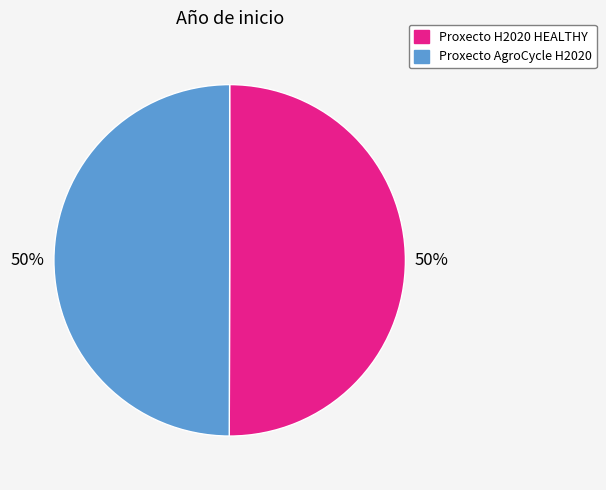

True or false: Proxecto H2020 HEALTHY accounts for 50% of the total.

True